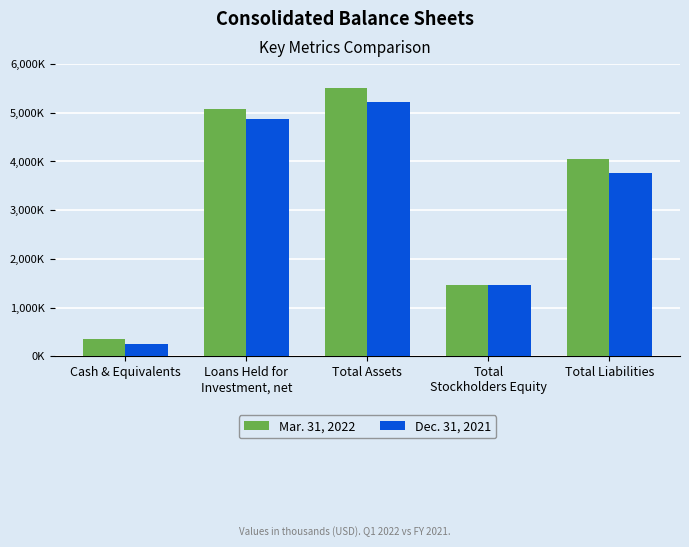

Reading right to left, transcribe all the data shown in this chart.

Mar. 31, 2022: Total Liabilities=4047148	Total
Stockholders Equity=1467908	Total Assets=5515056	Loans Held for
Investment, net=5069481	Cash & Equivalents=351572
Dec. 31, 2021: Total Liabilities=3753314	Total
Stockholders Equity=1464706	Total Assets=5218020	Loans Held for
Investment, net=4867203	Cash & Equivalents=260635